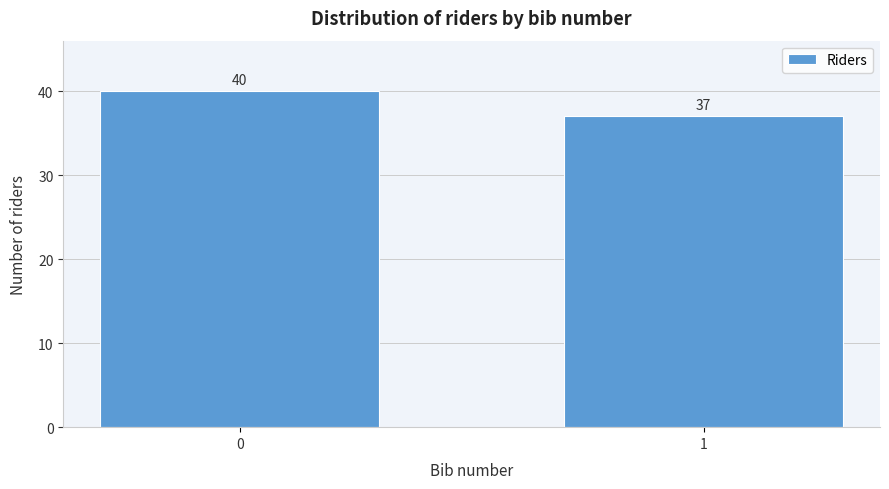

Reading left to right, list all the values displayed in this chart.

40	37